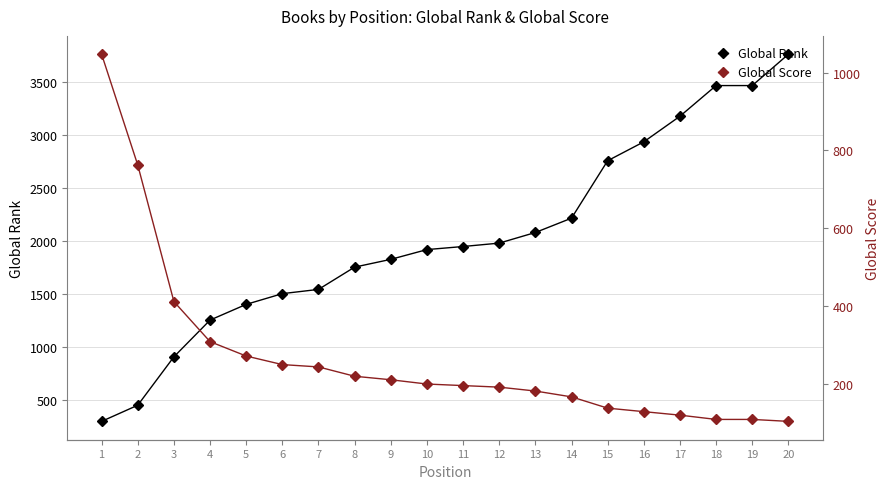

What are all the series names shown in the legend?

Global Rank, Global Score